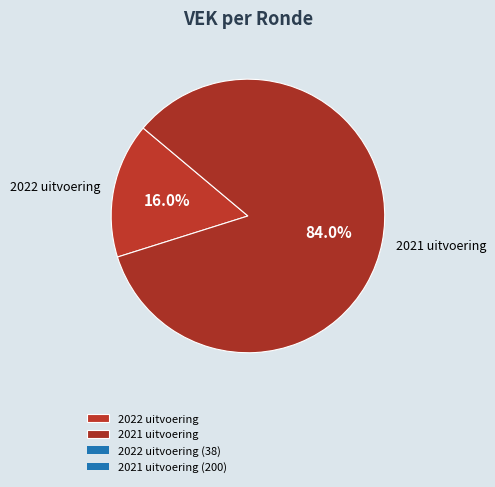

Between 2022 uitvoering and 2021 uitvoering, which is larger?

2021 uitvoering